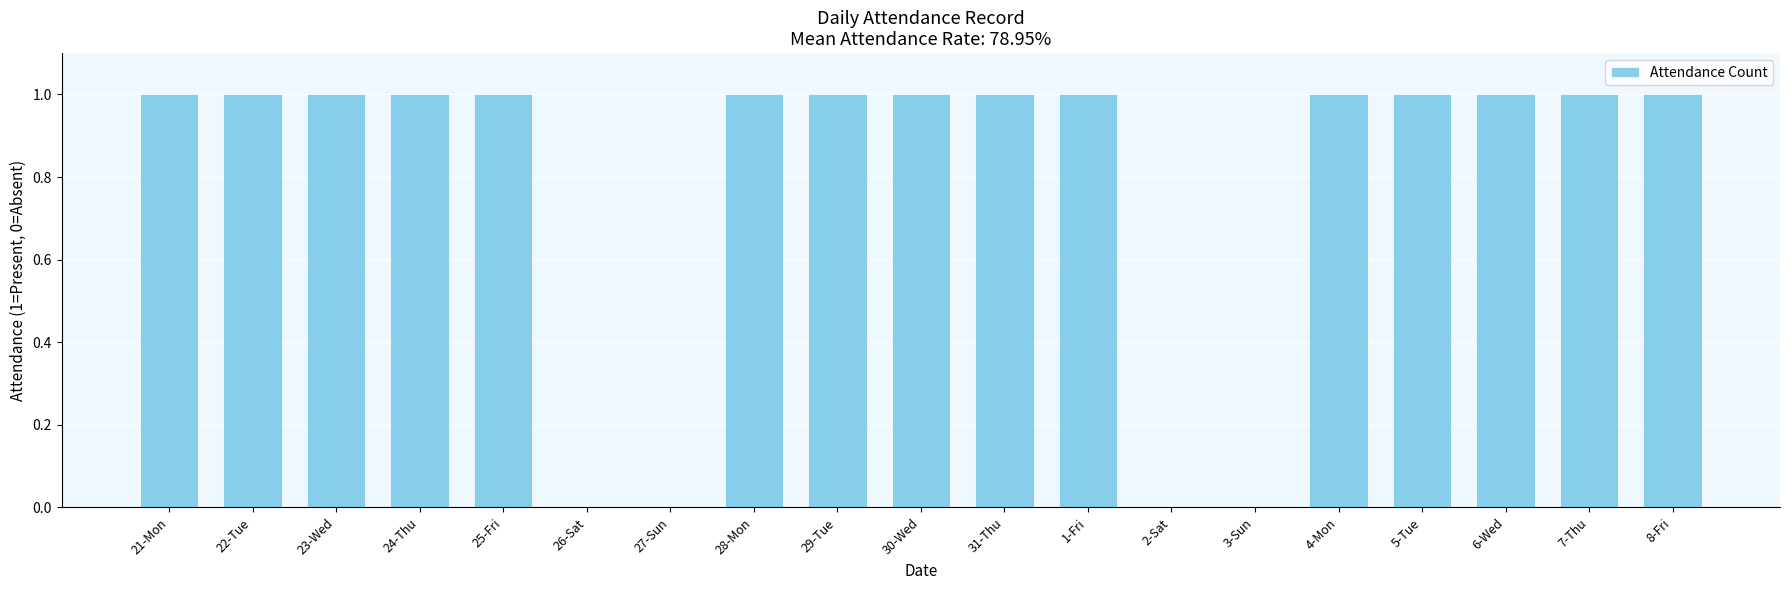

Approximately how many times larger is the value at 29-Tue compared to 30-Wed?

1.0